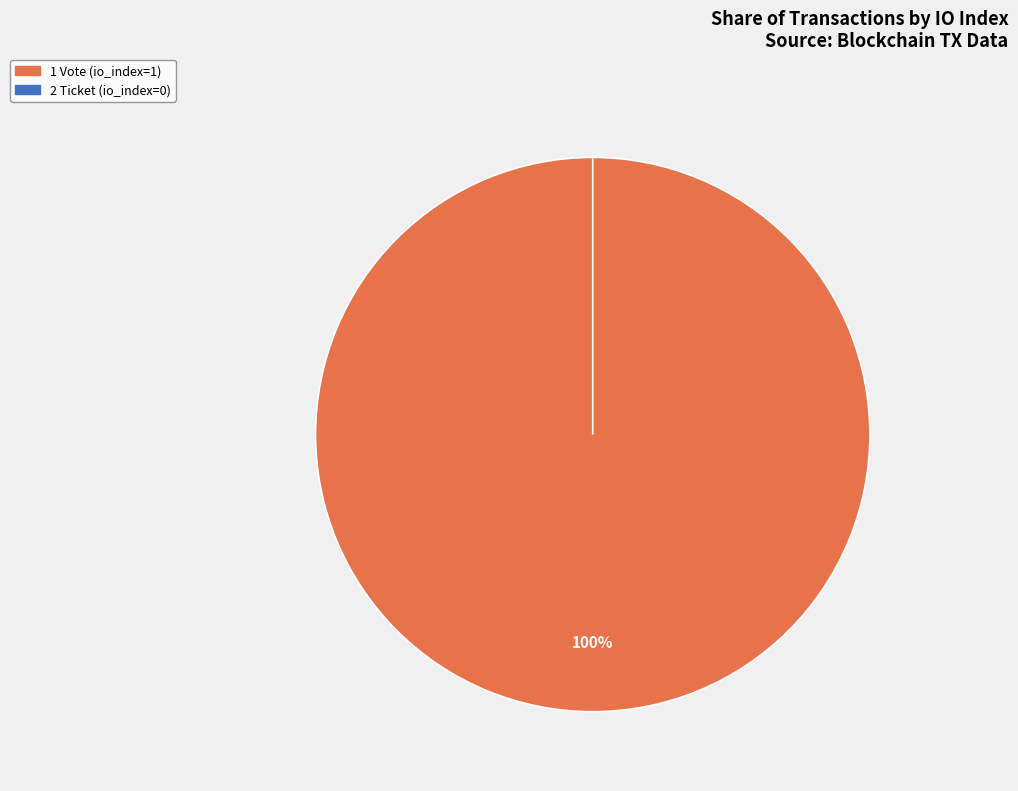

Which has a higher value, Vote (io_index=1) or Ticket (io_index=0)?

Vote (io_index=1)